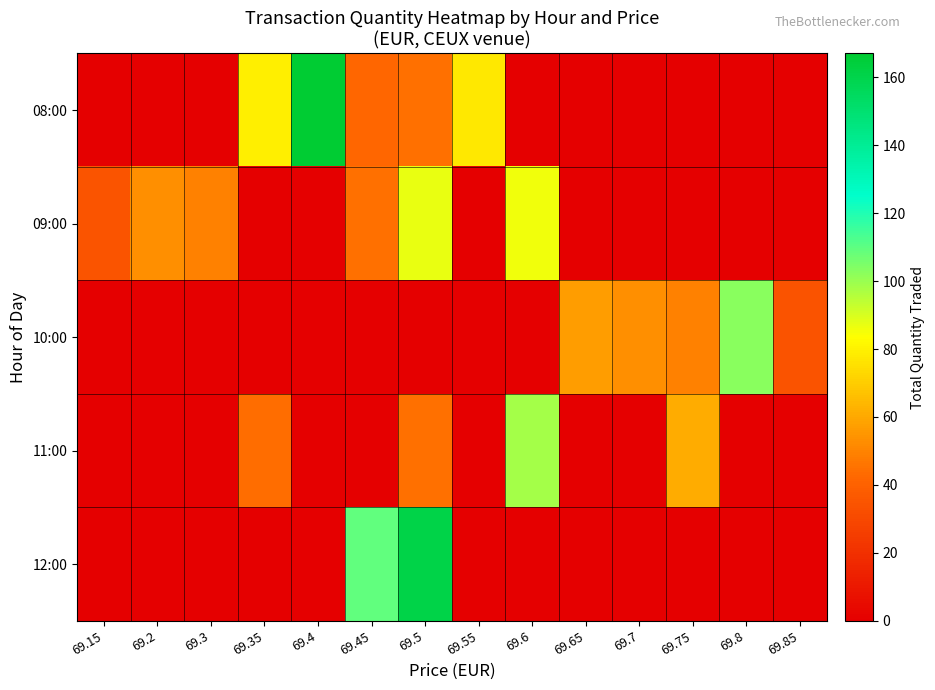

Between 69.8 and 69.15, which is larger?

69.8